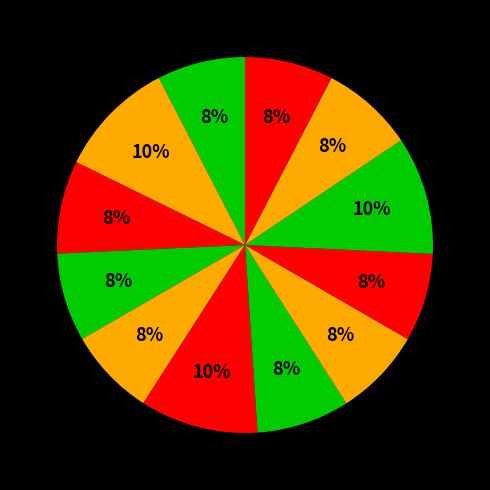

How many segments does this pie chart have?

12